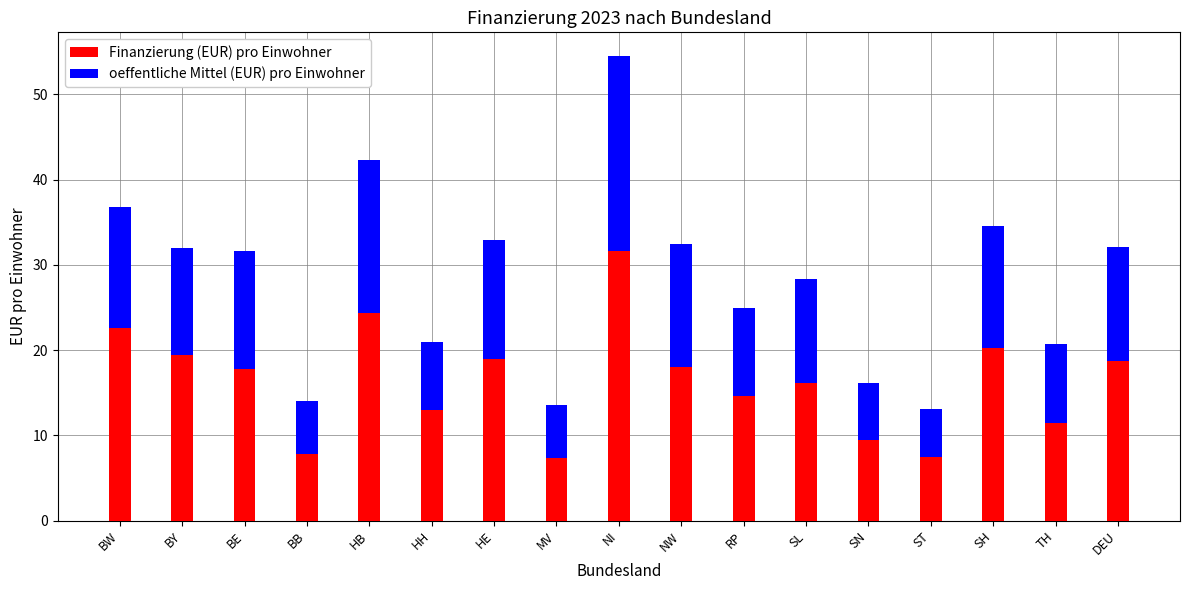

Where does the Finanzierung (EUR) pro Einwohner series first go above 17?

BW